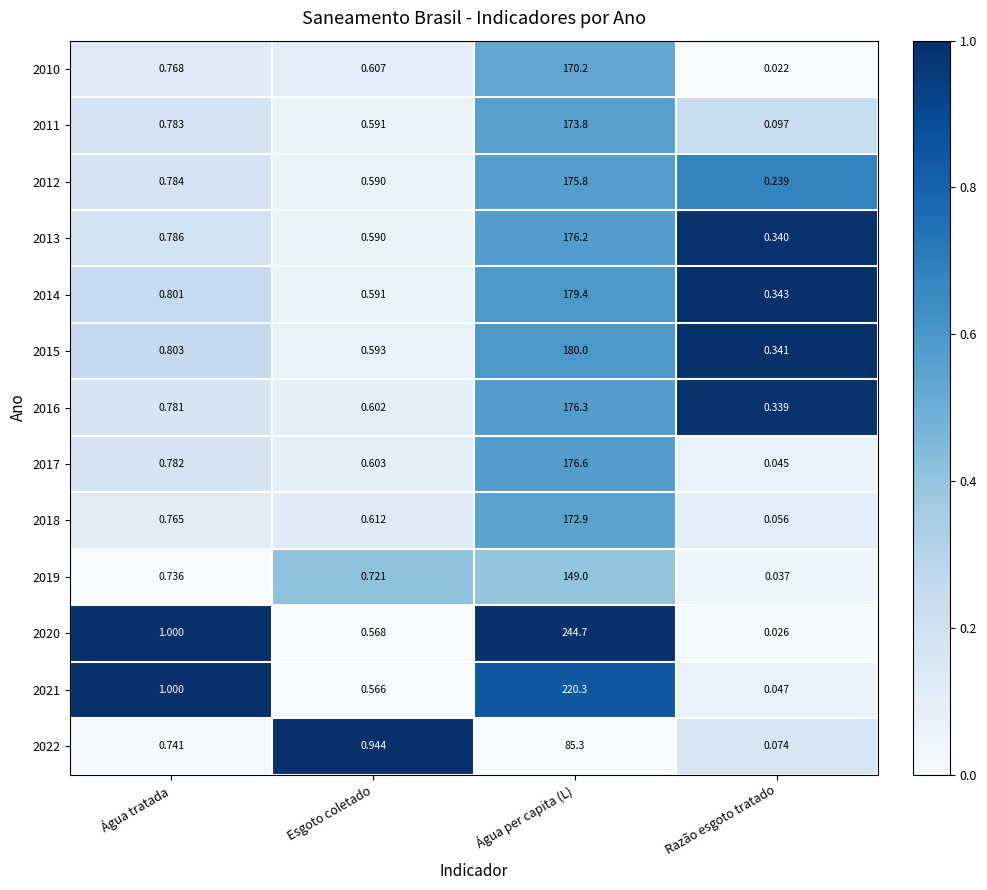

Between Água tratada and Razão esgoto tratado, which series saw the biggest shift?

2020